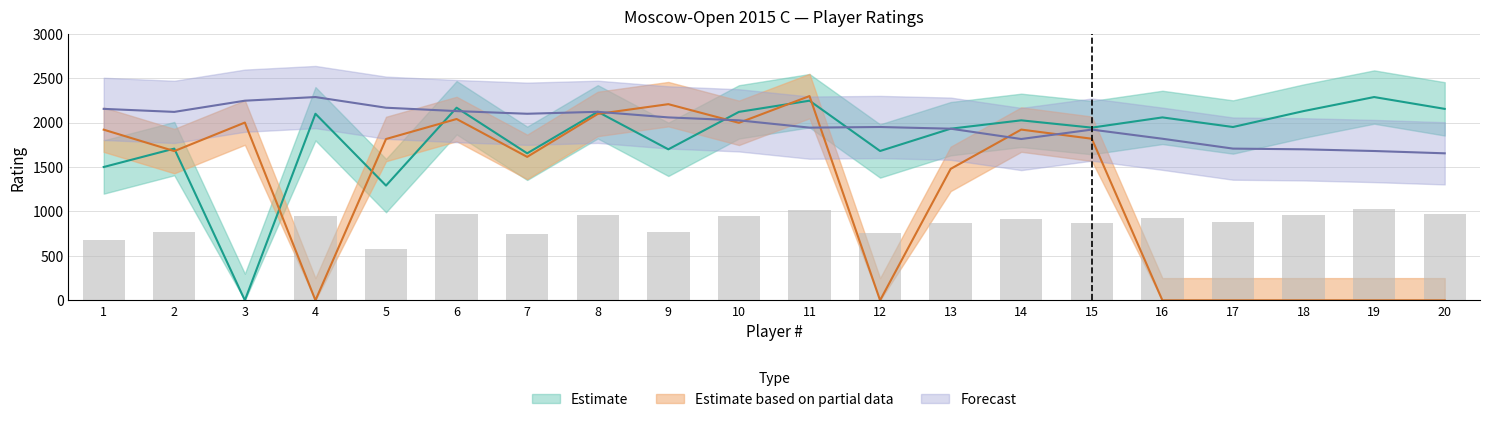

At which category does the chart reach its peak across all series?

11